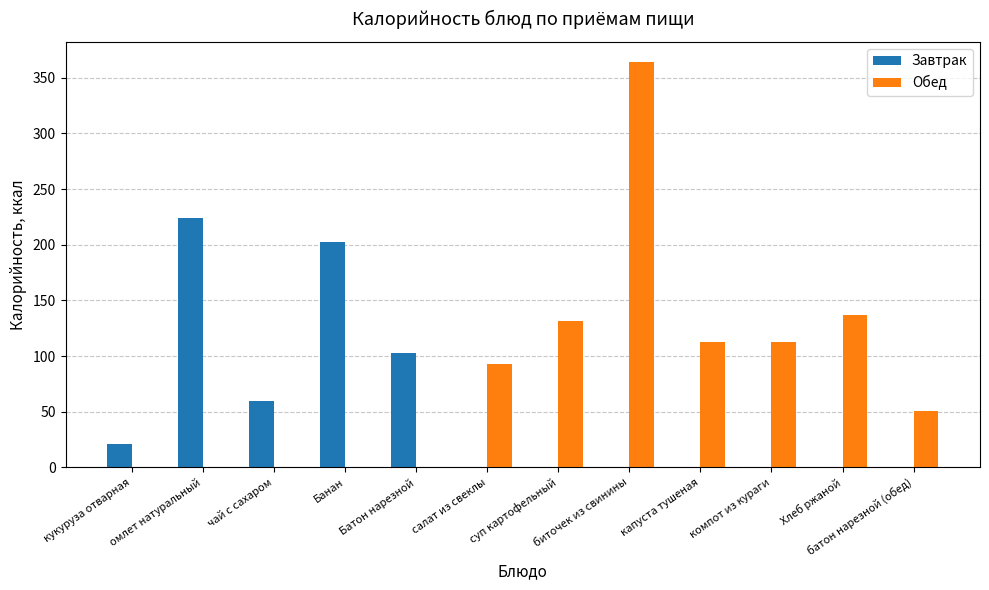

Which series has the largest total across all categories?

Обед